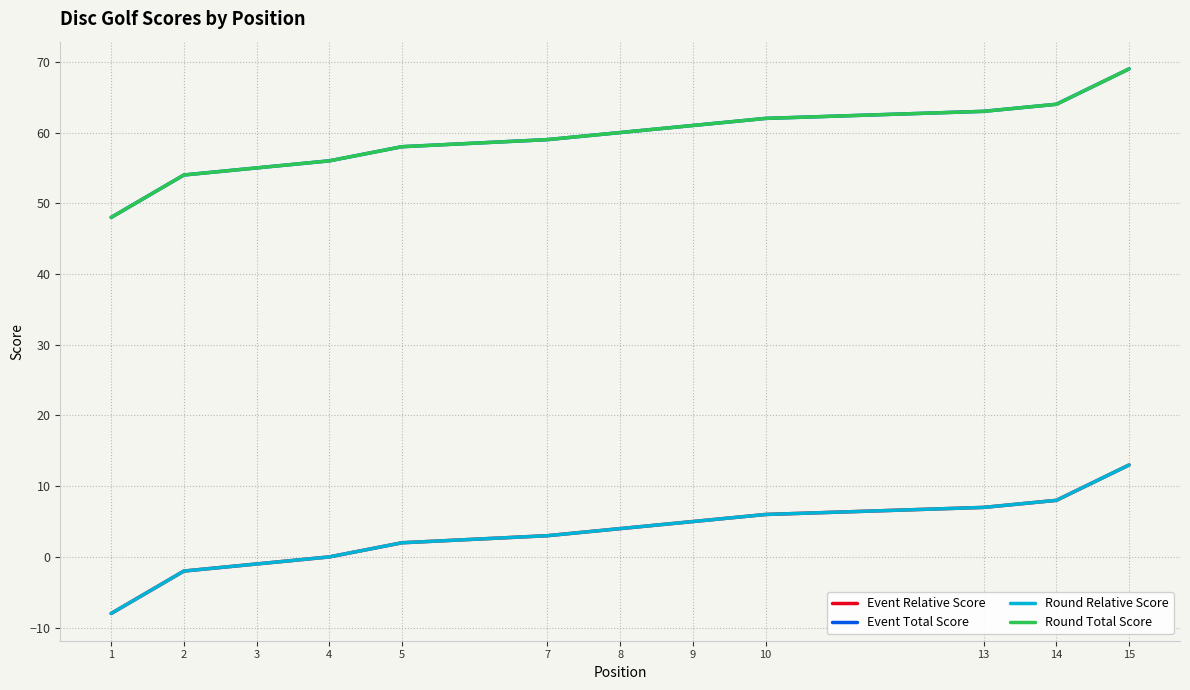

True or false: Round Relative Score has more than 2 interior local peaks.

False